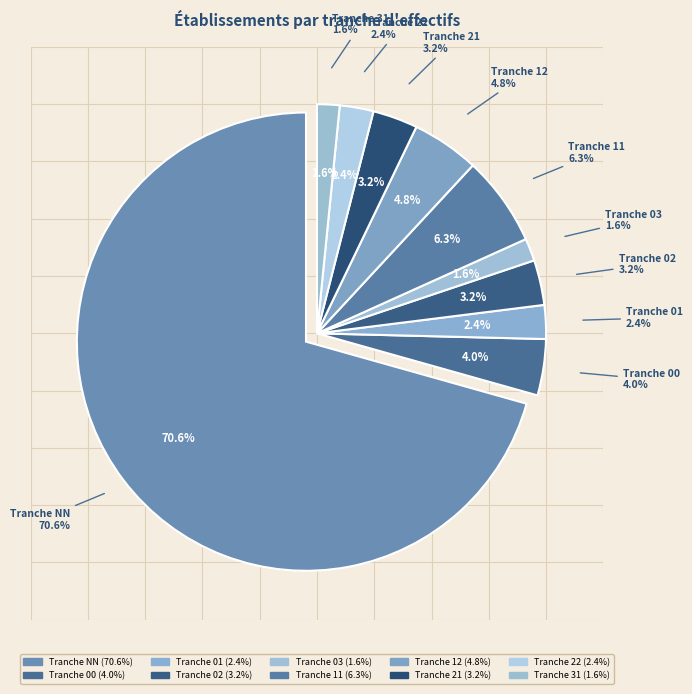

Between 12 and 01, which is larger?

12